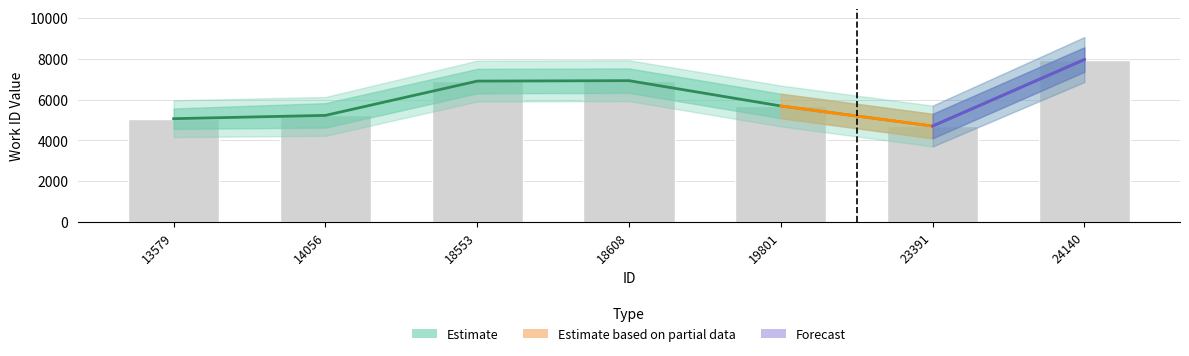

Rank the categories by value from lowest to highest.

23391, 13579, 14056, 19801, 18553, 18608, 24140